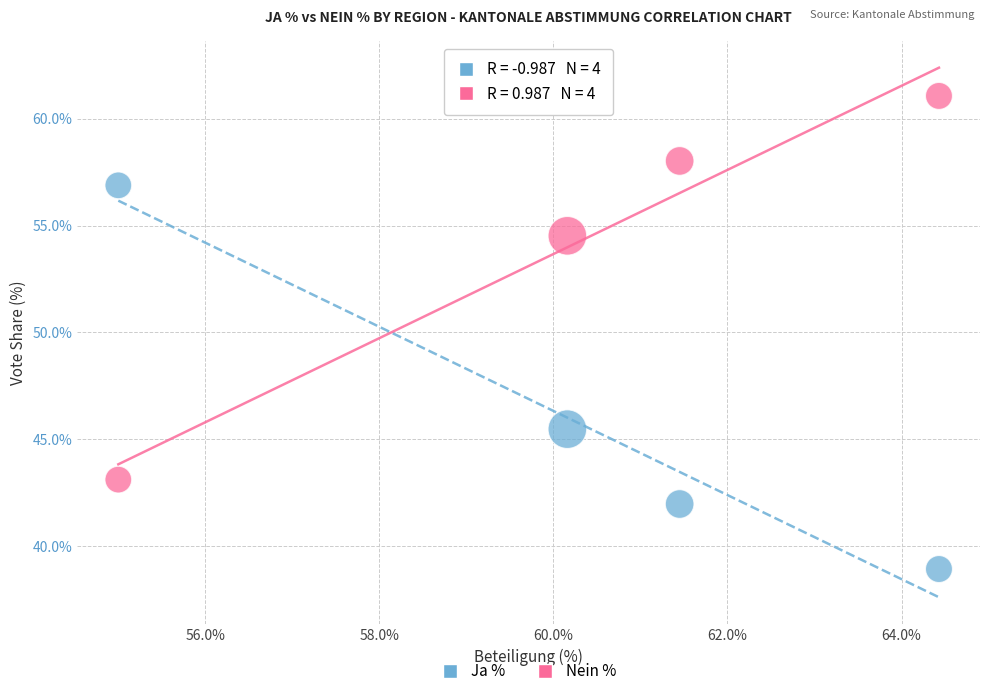

Across all data points, what is the range of Y values (max minus min)?

22.1